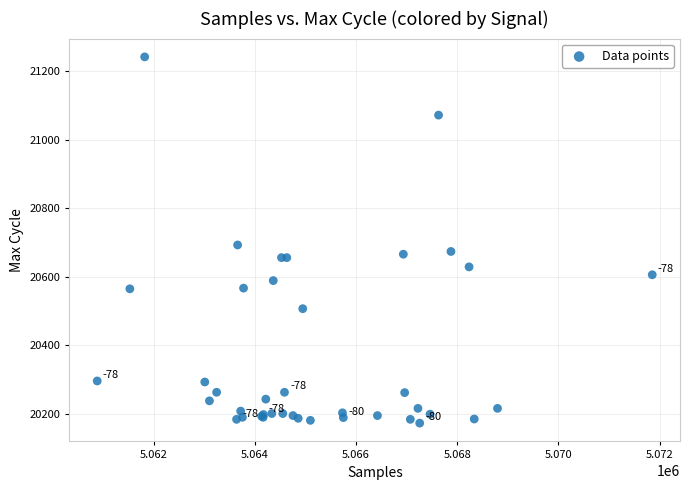

What Y value in the scatter plot is closest to 20707?

20693